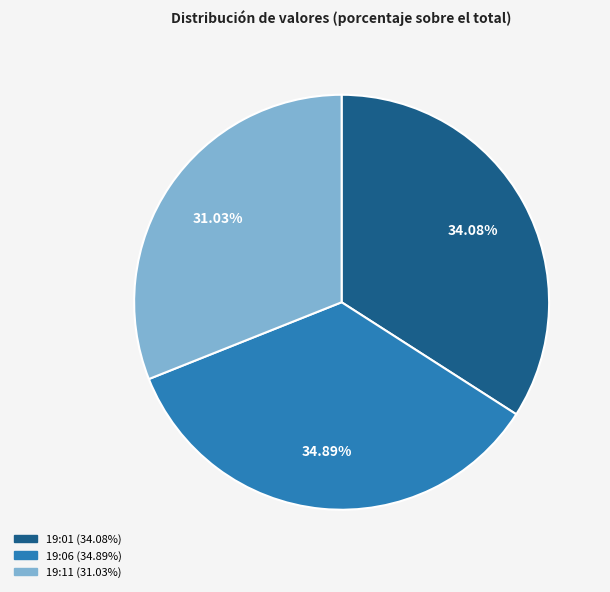

How many segments does this pie chart have?

3